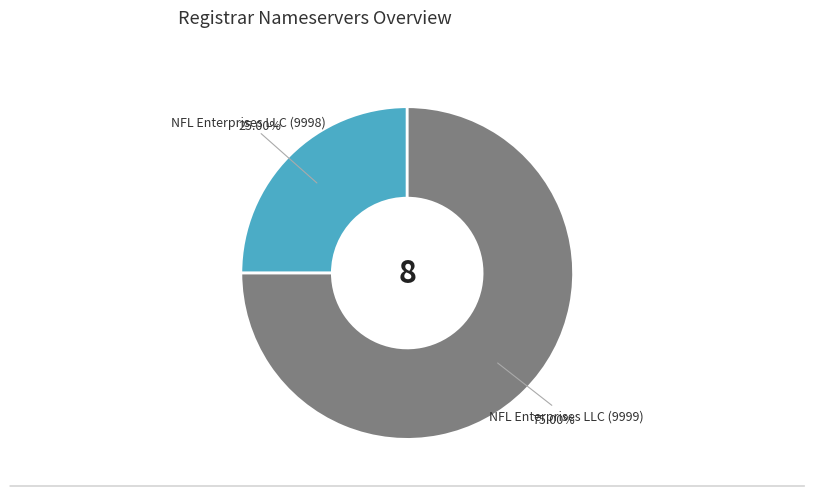

Is there any slice that represents more than half of the pie?

Yes